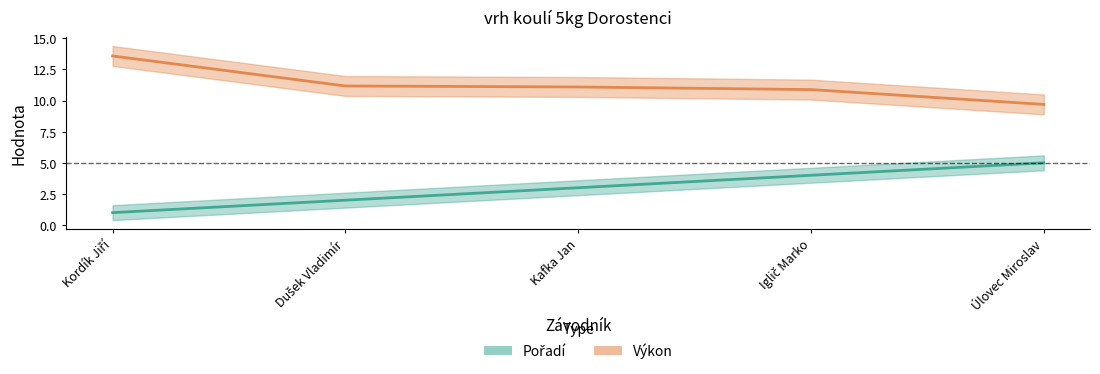

What is the sum of all Pořadí values?

15.0